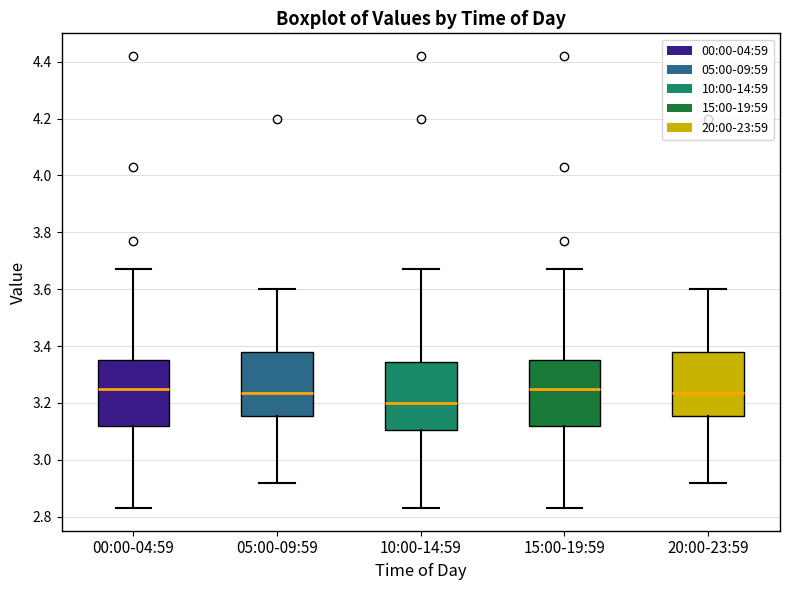

Which box has the lowest median line?

10:00-14:59